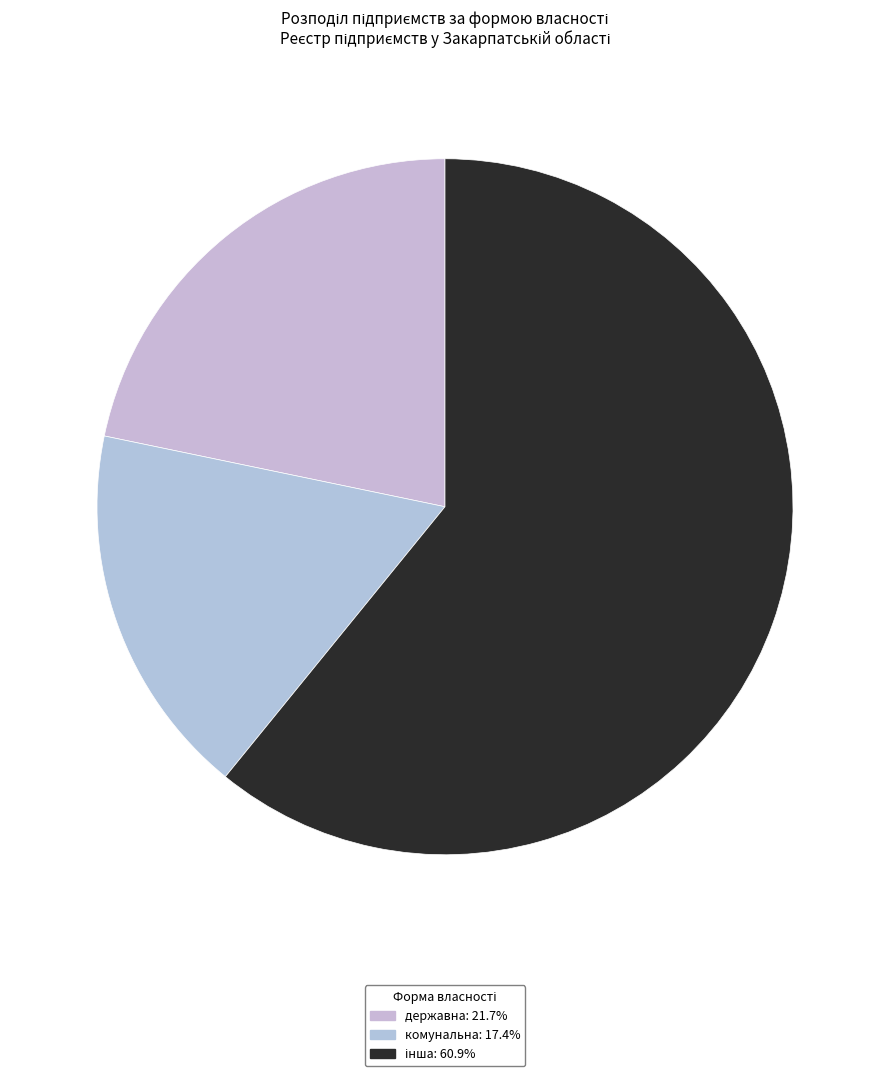

How many slices are in this pie chart?

3